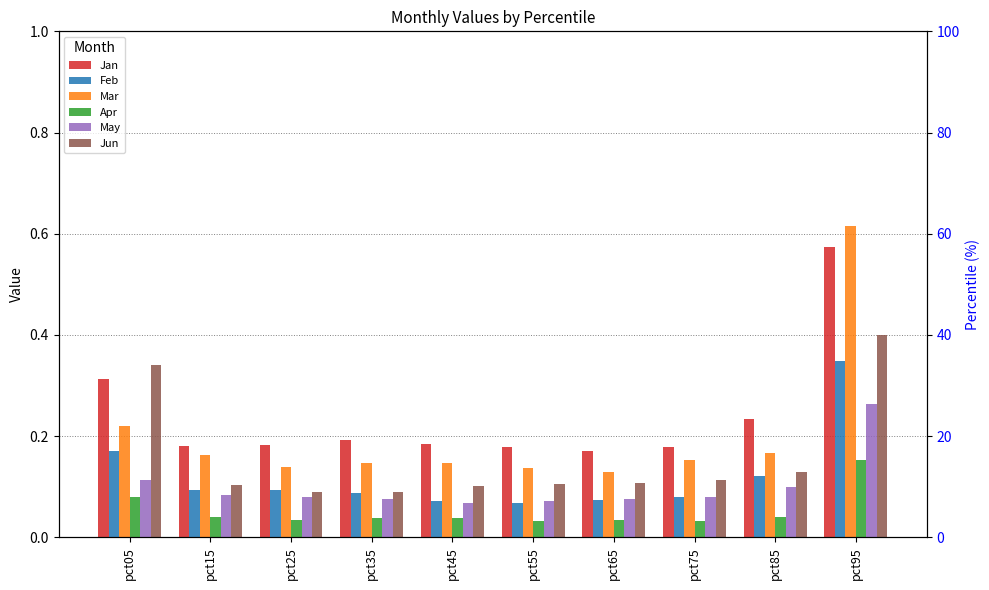

What is the approximate value of Jan at pct15?

0.2